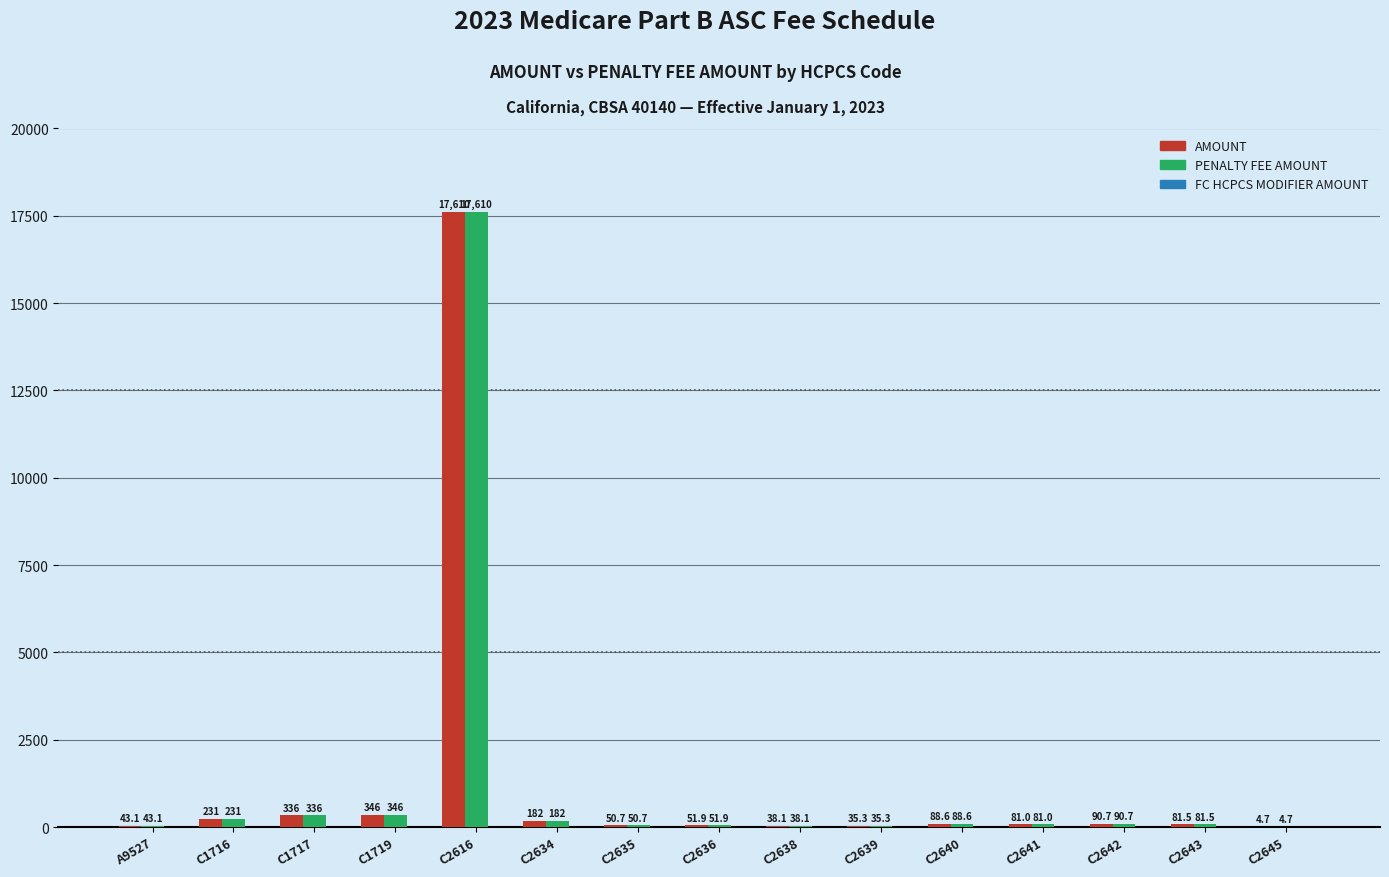

At which category is the sum across all series the highest?

C2616